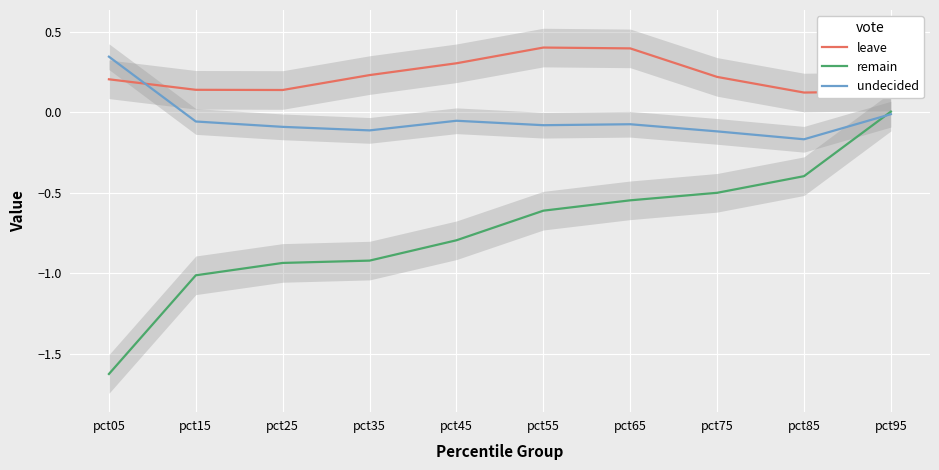

What is the value of the undecided point at the 6th from the left?

-0.1